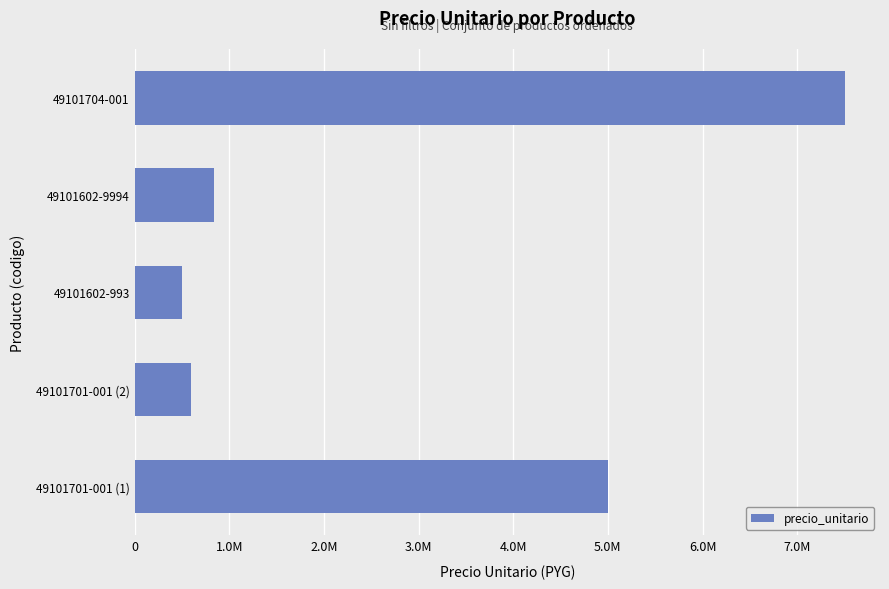

What is the difference between the maximum and minimum values?

7000000